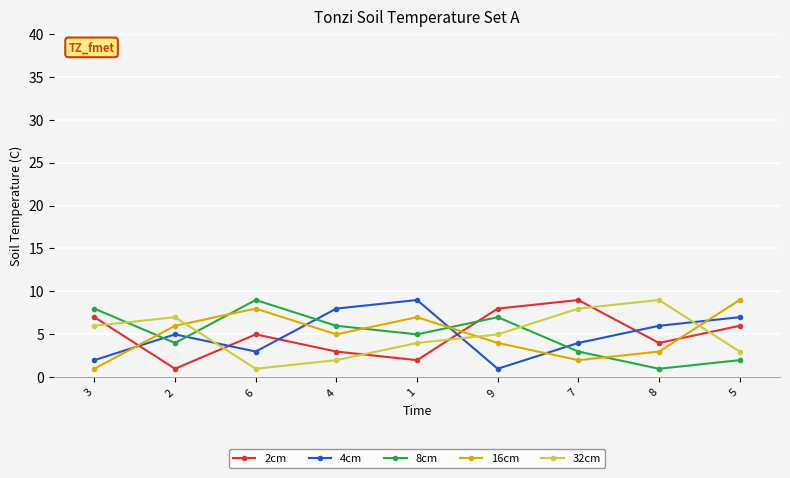

What is the label of the 6th point from the left?

9